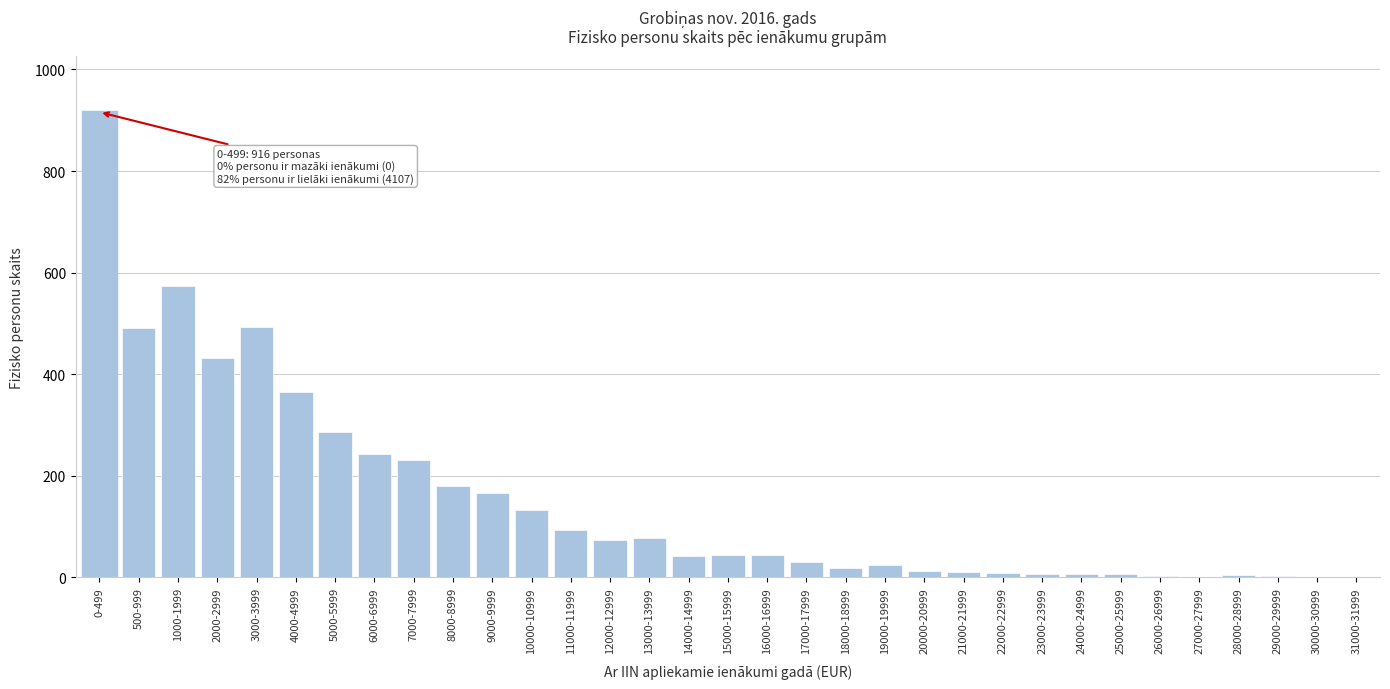

True or false: the data shows 3 at 29000-29999.

True